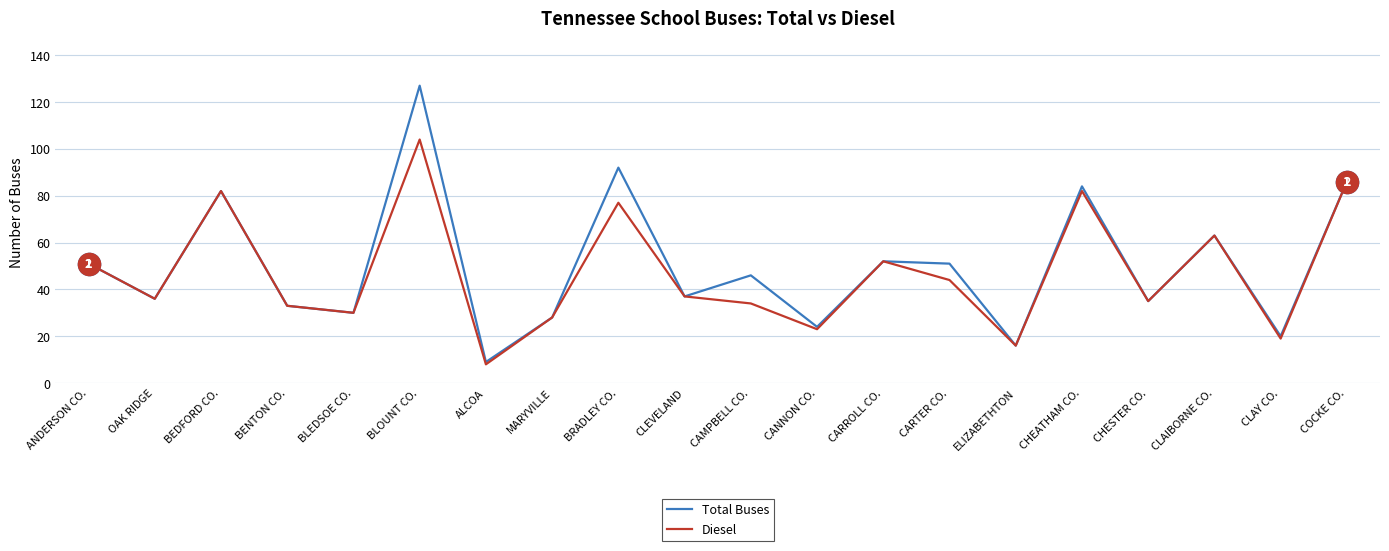

How many interior local valleys does the Diesel series have?

7